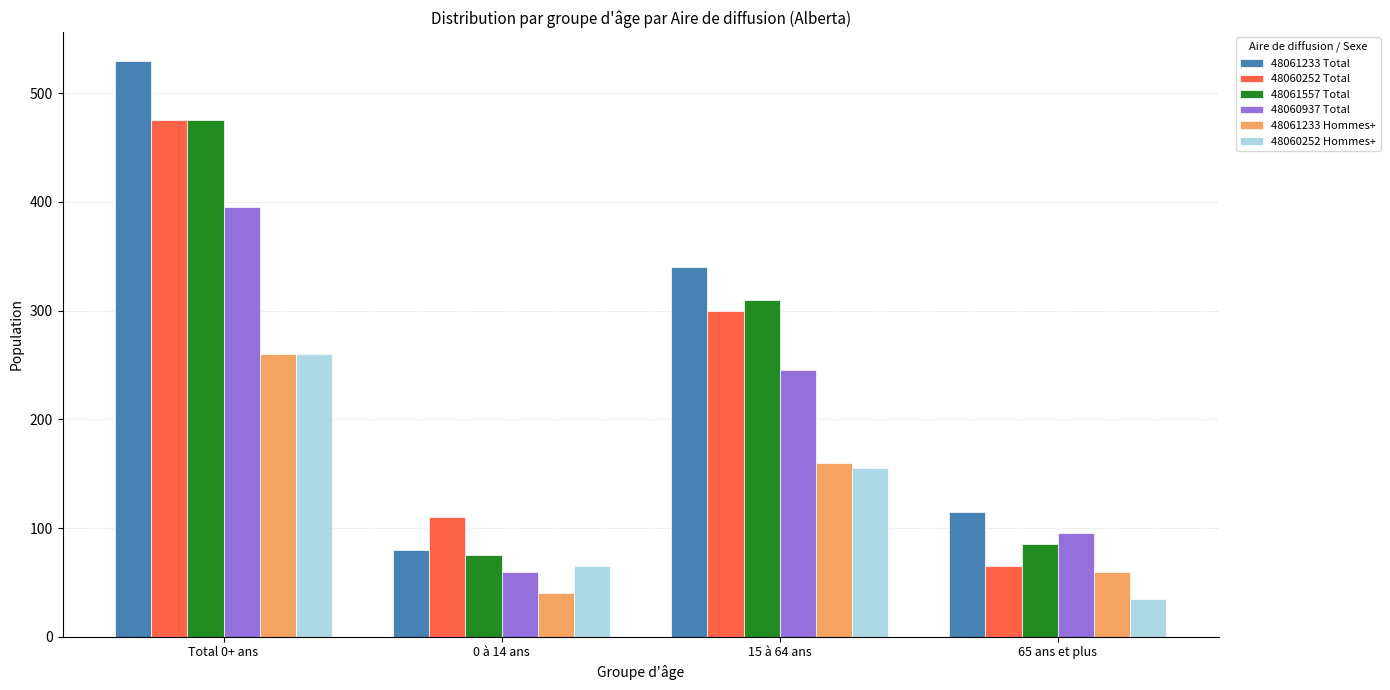

Which category has the highest value across all series?

Total 0+ ans